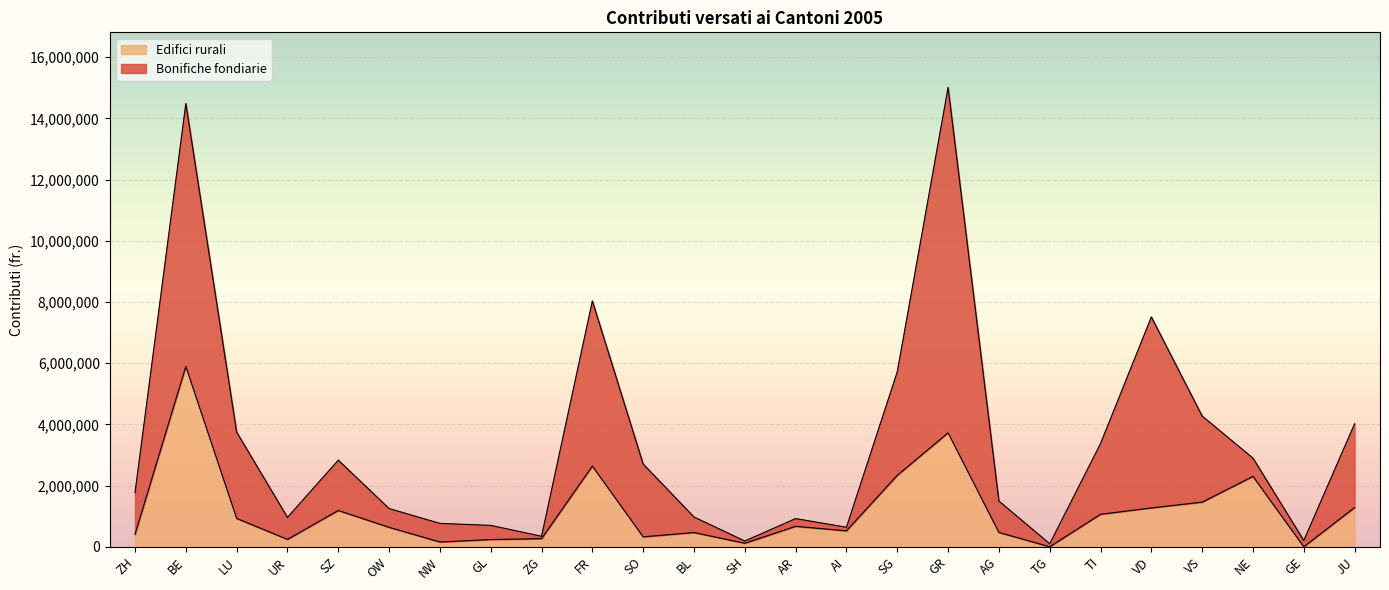

Which has a higher value, FR or OW?

FR